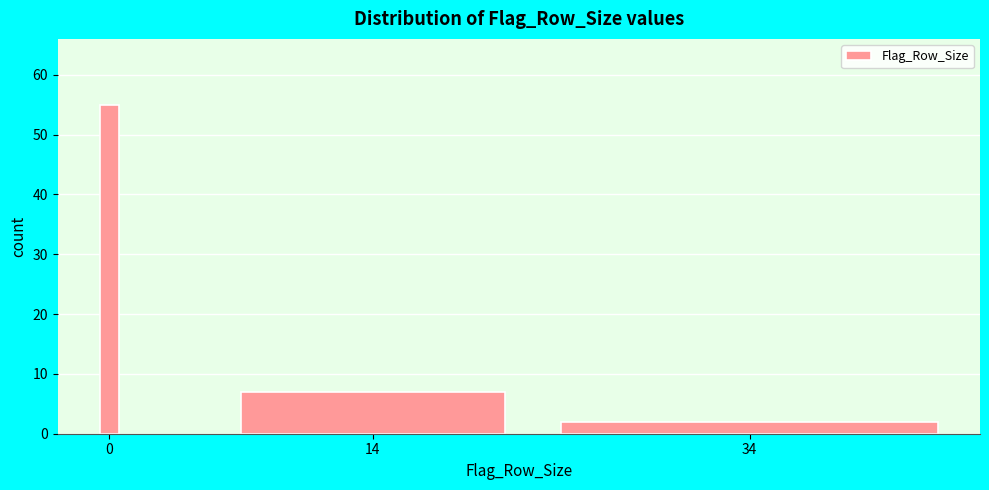

Reading left to right, list all the values displayed in this chart.

0=55	14=7	34=2